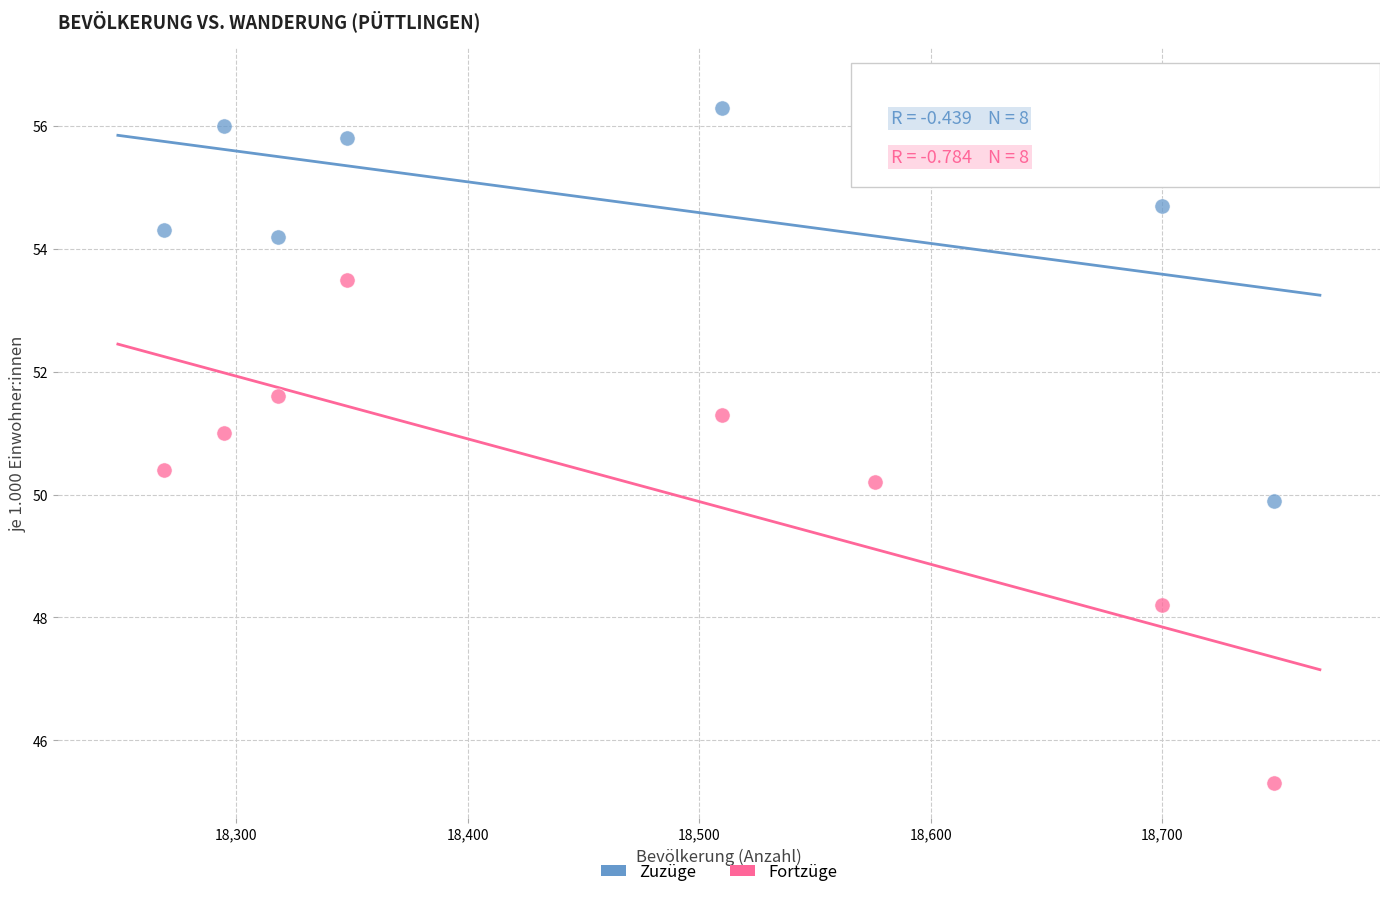

What are all the series names shown in the legend?

Zuzüge, Fortzüge